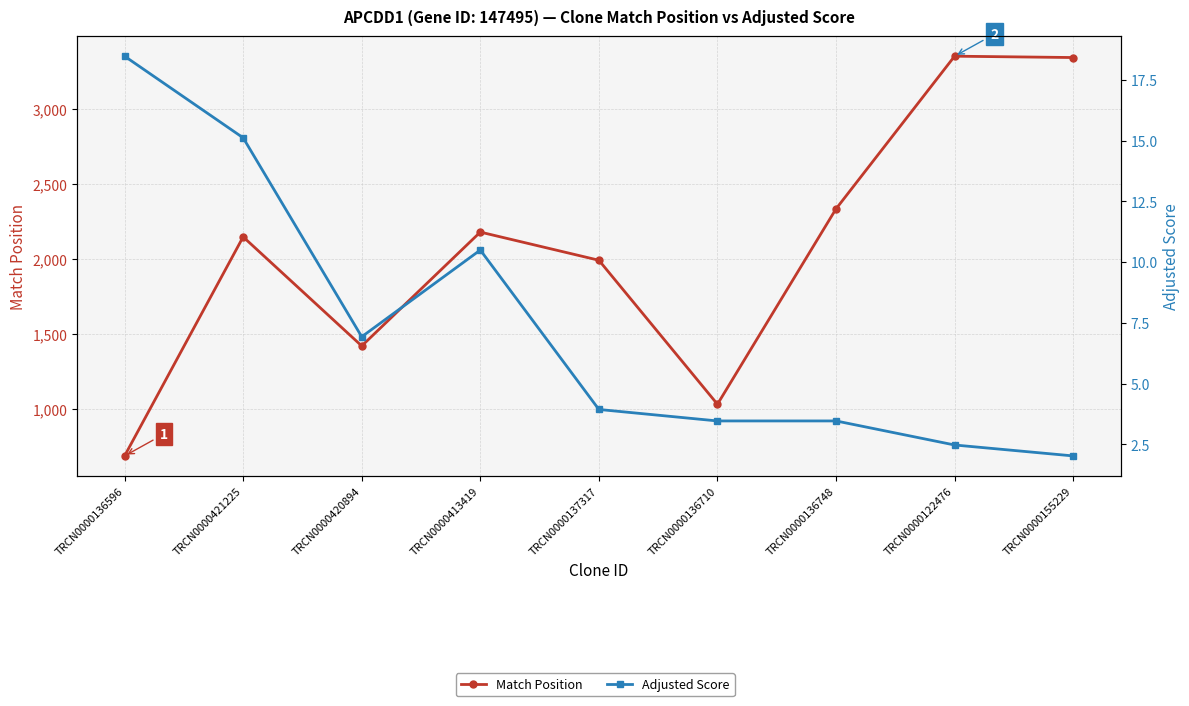

True or false: Match Position and Adjusted Score intersect in this chart.

False